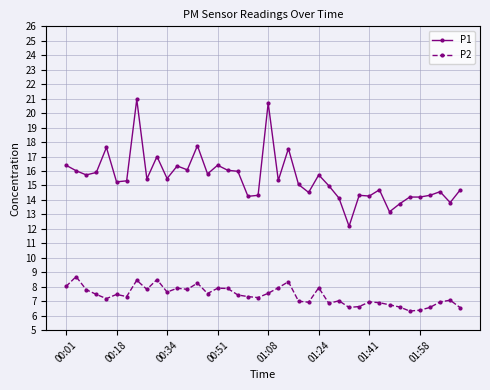

True or false: P1 and P2 cross at least once.

False